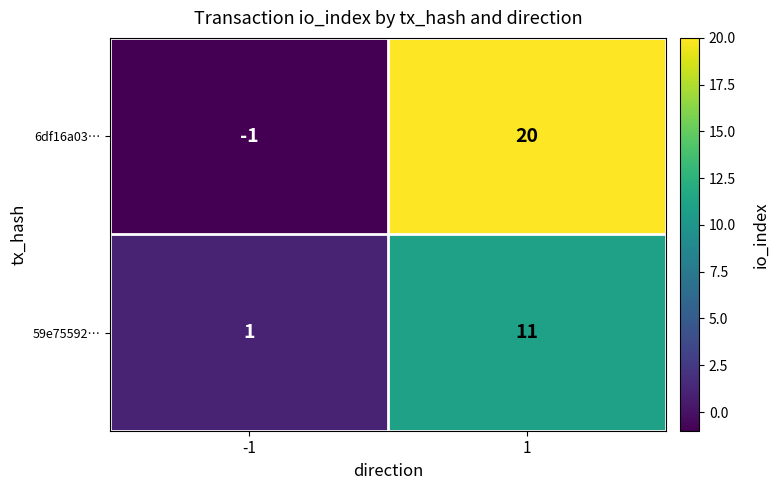

What is the sum of all 59e75592… values?

12